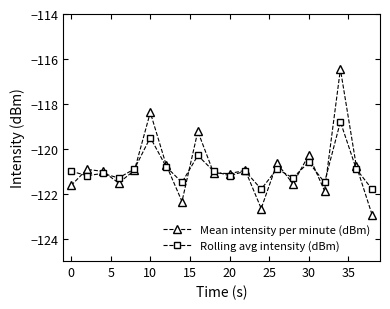

What is the value of the Mean intensity per minute (dBm) point at the 2nd from the left?

-120.9